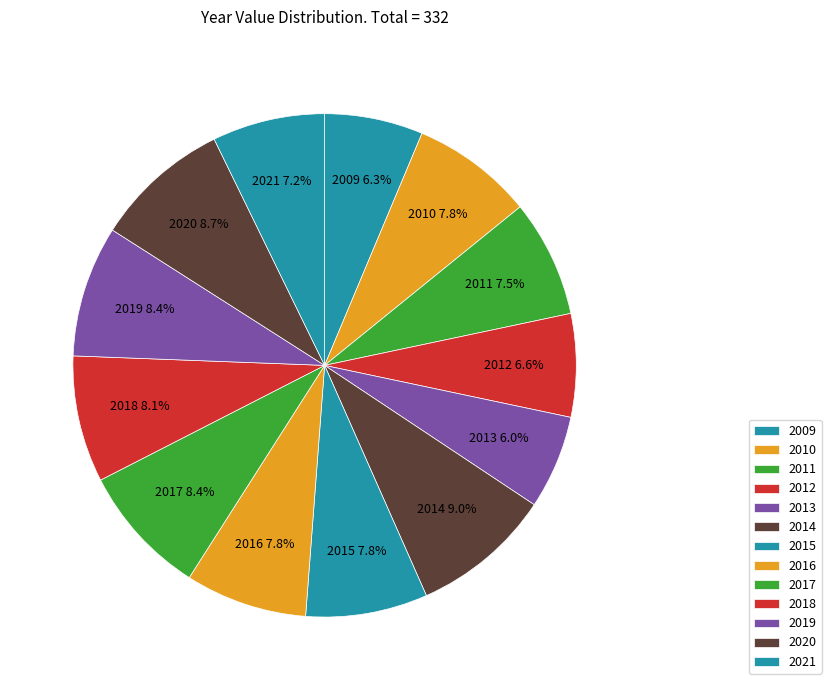

To the nearest percent, what is the difference between the 2009 and 2019 slice percentages?

2%